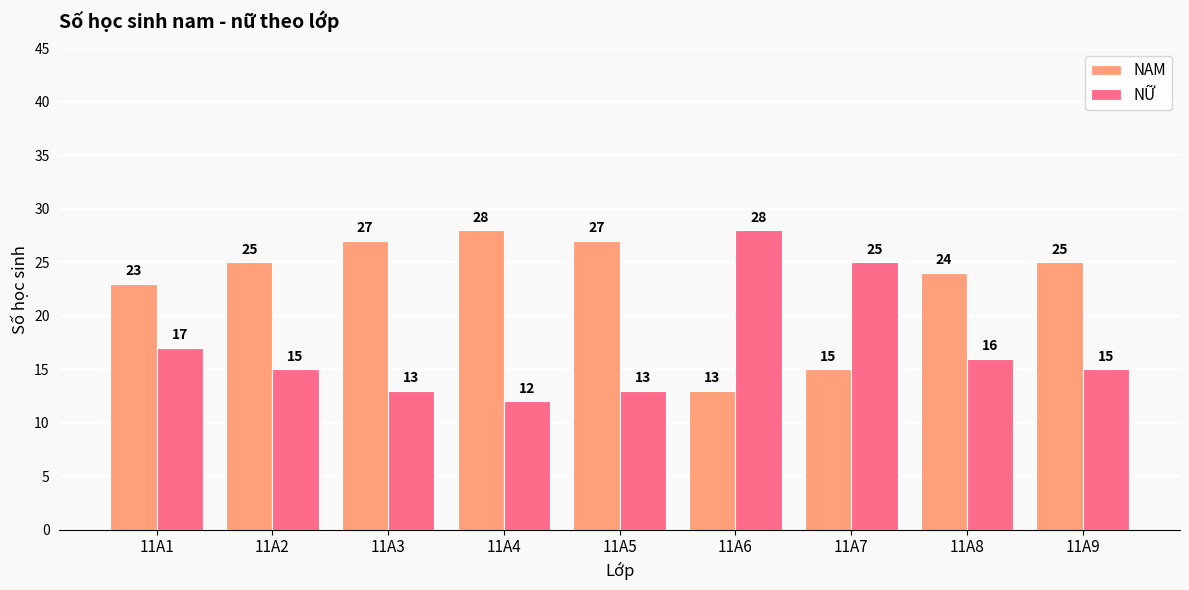

Which series has the largest range (max minus min)?

NỮ